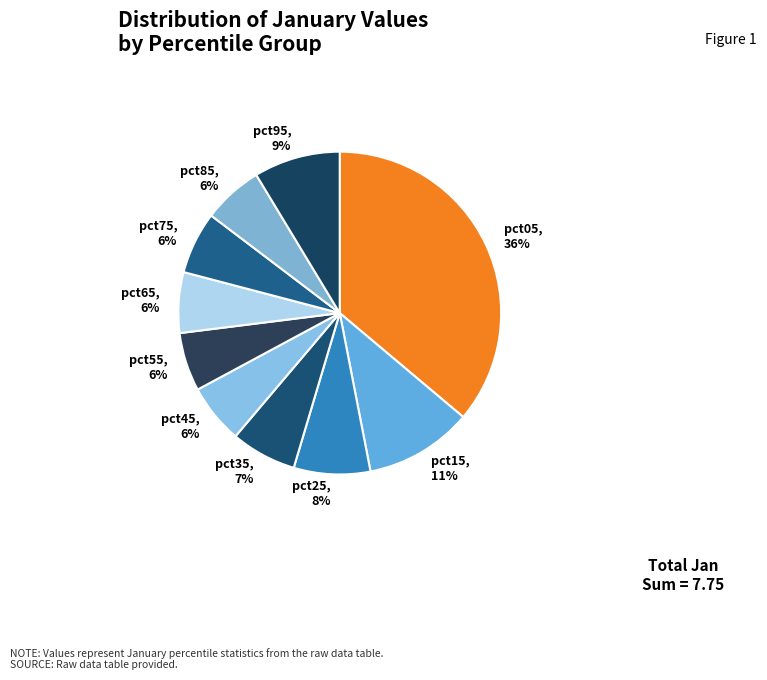

Between pct35, 7% and pct95, 9%, which is larger?

pct95, 9%